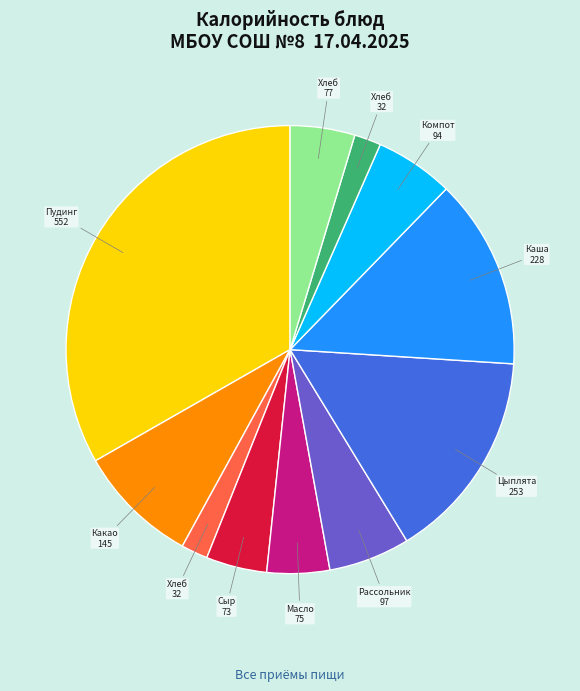

How many slices are in this pie chart?

11